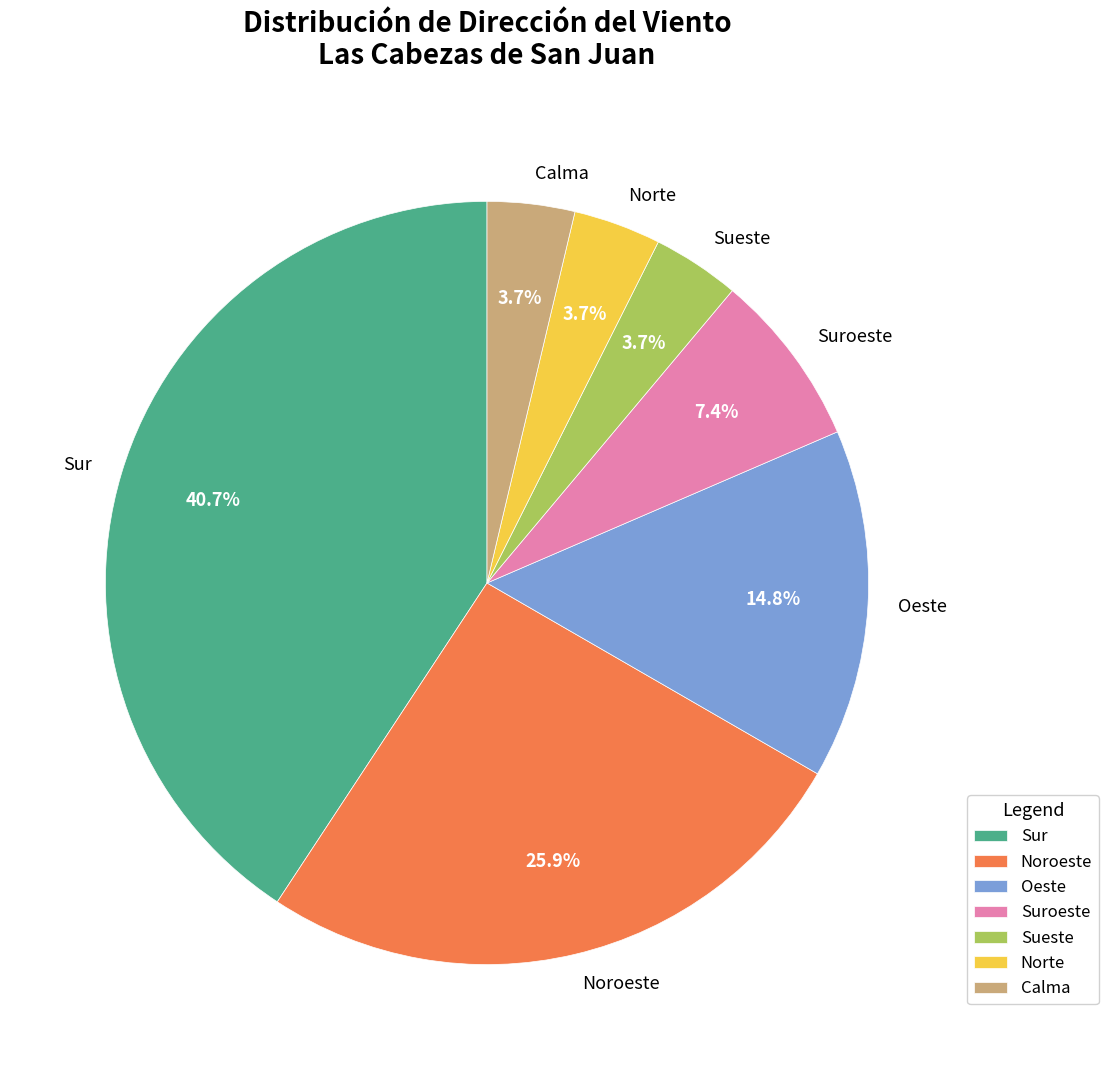

To the nearest percent, what is the combined percentage of Oeste and Sueste?

19%